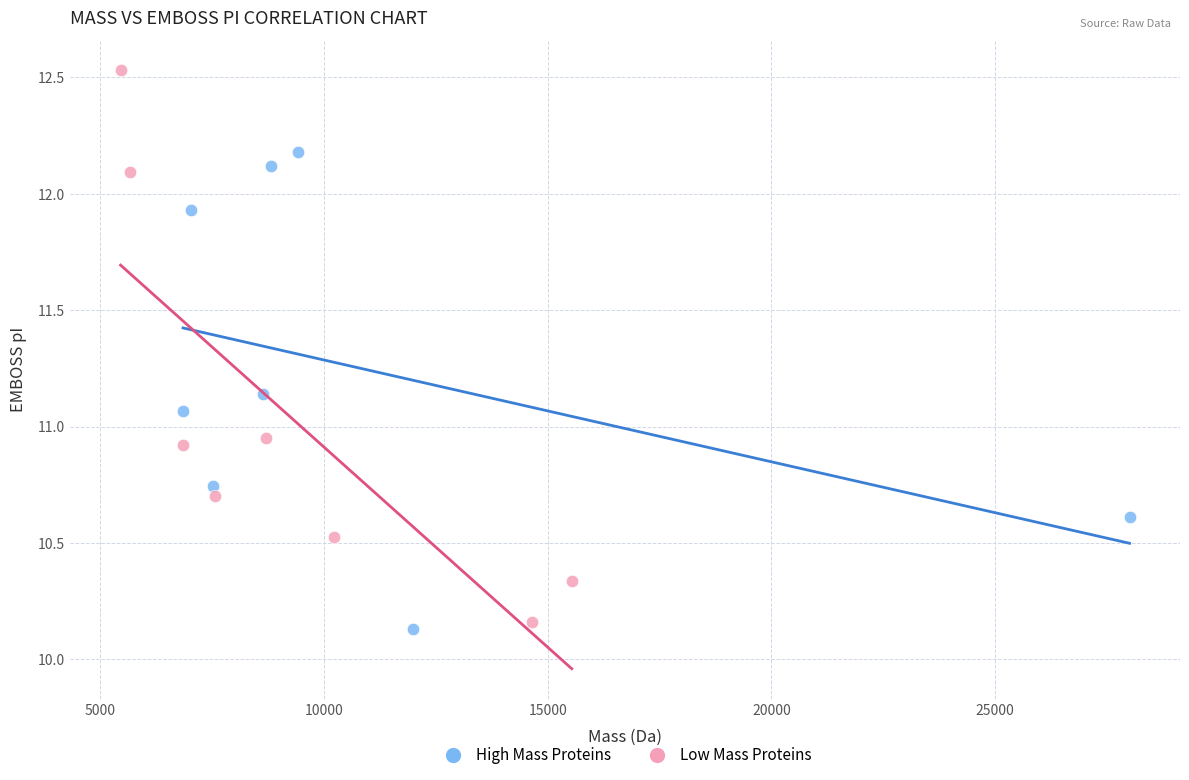

What are all the series names shown in the legend?

High Mass Proteins, Low Mass Proteins